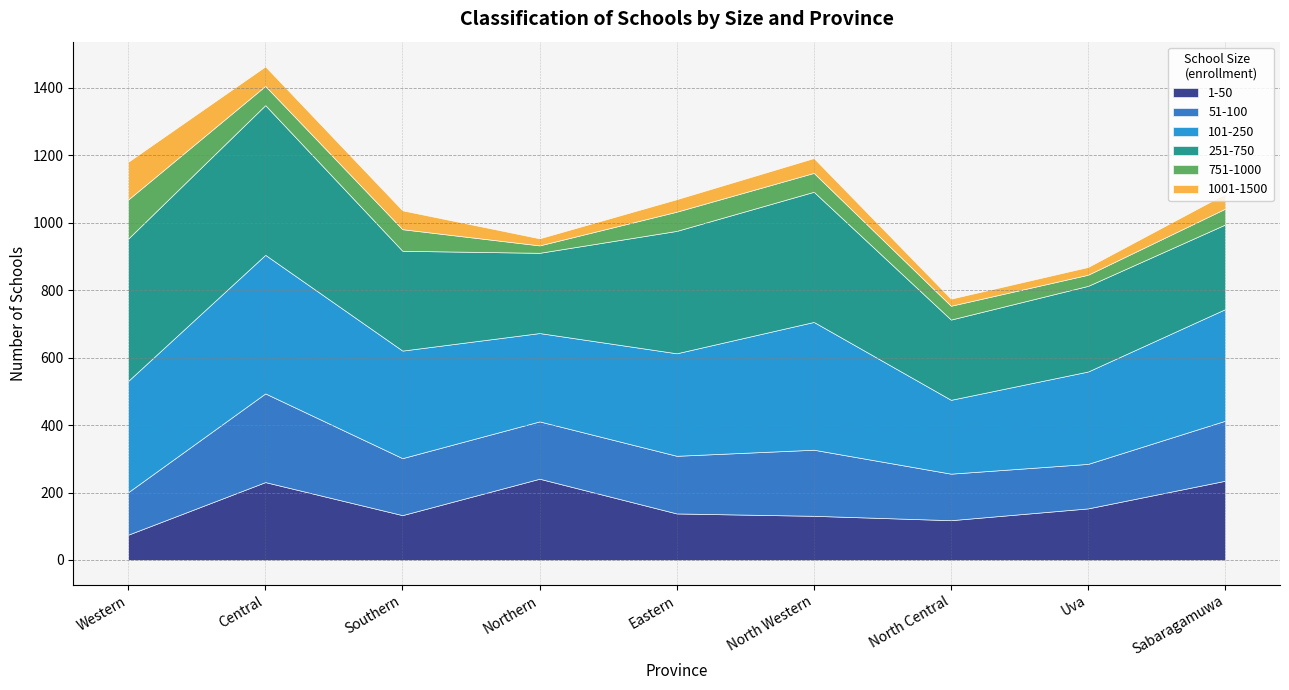

Is the value of 101-250 at Sabaragamuwa greater than the value of 251-750 at Central?

No